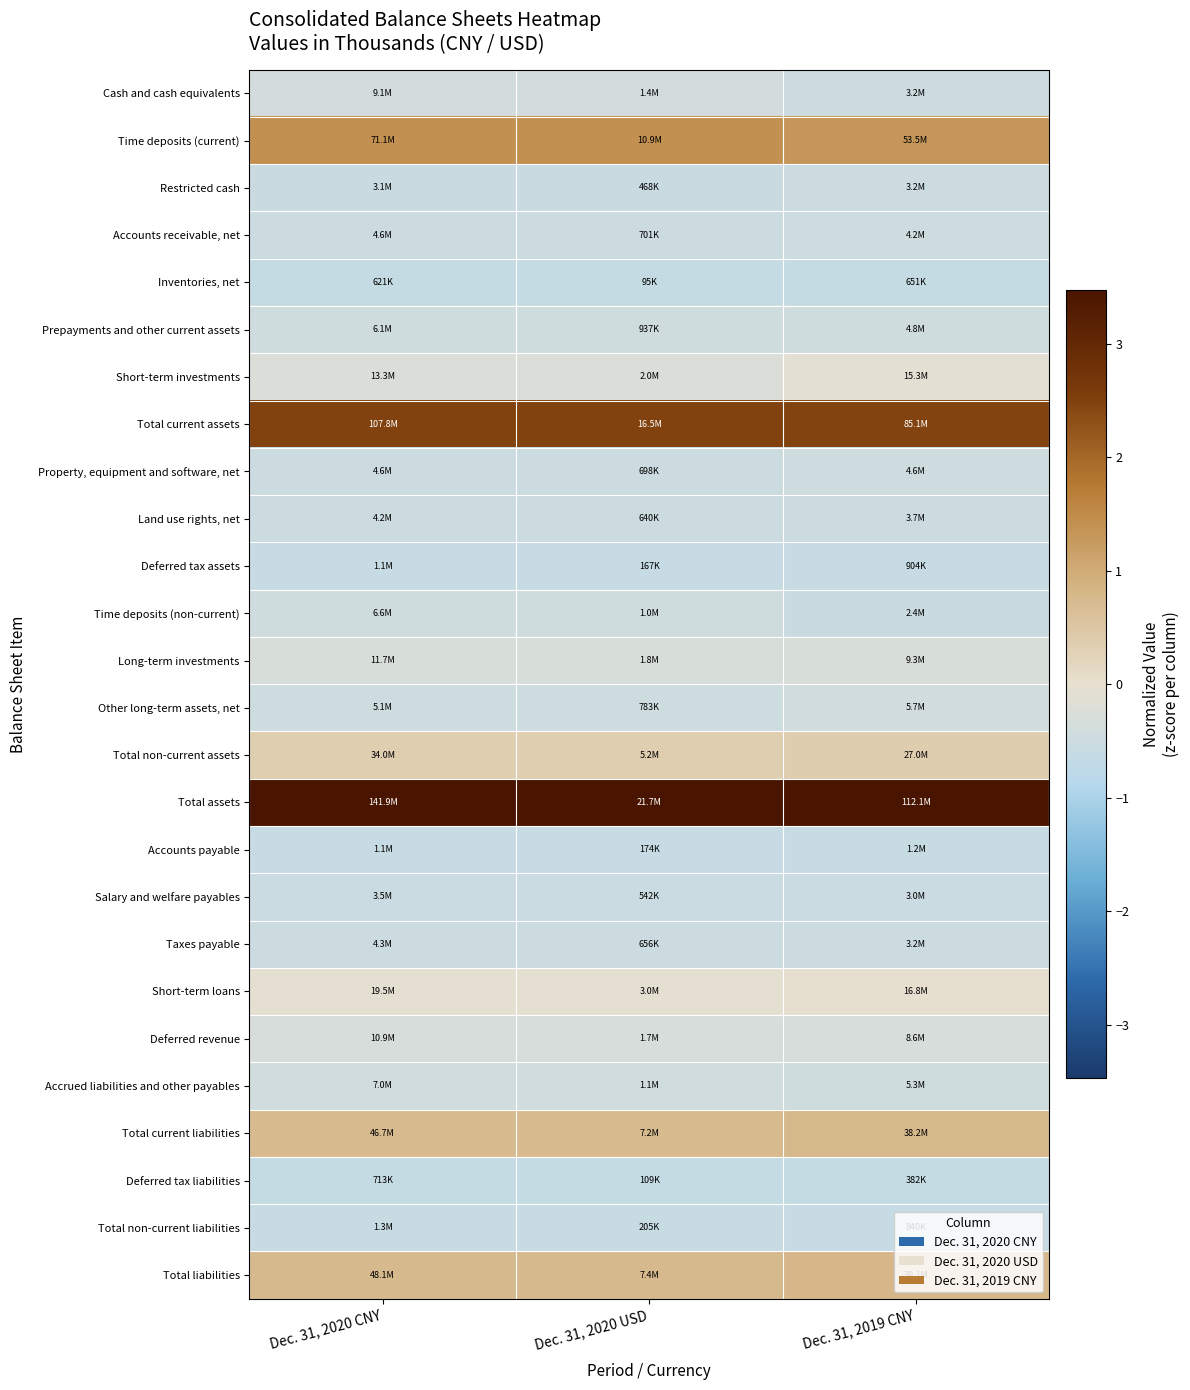

At Dec. 31, 2020 CNY, list the series in order from smallest to largest.

Inventories, net, Deferred tax liabilities, Deferred tax assets, Accounts payable, Total non-current liabilities, Restricted cash, Salary and welfare payables, Land use rights, net, Taxes payable, Property, equipment and software, net, Accounts receivable, net, Other long-term assets, net, Prepayments and other current assets, Time deposits (non-current), Accrued liabilities and other payables, Cash and cash equivalents, Deferred revenue, Long-term investments, Short-term investments, Short-term loans, Total non-current assets, Total current liabilities, Total liabilities, Time deposits (current), Total current assets, Total assets